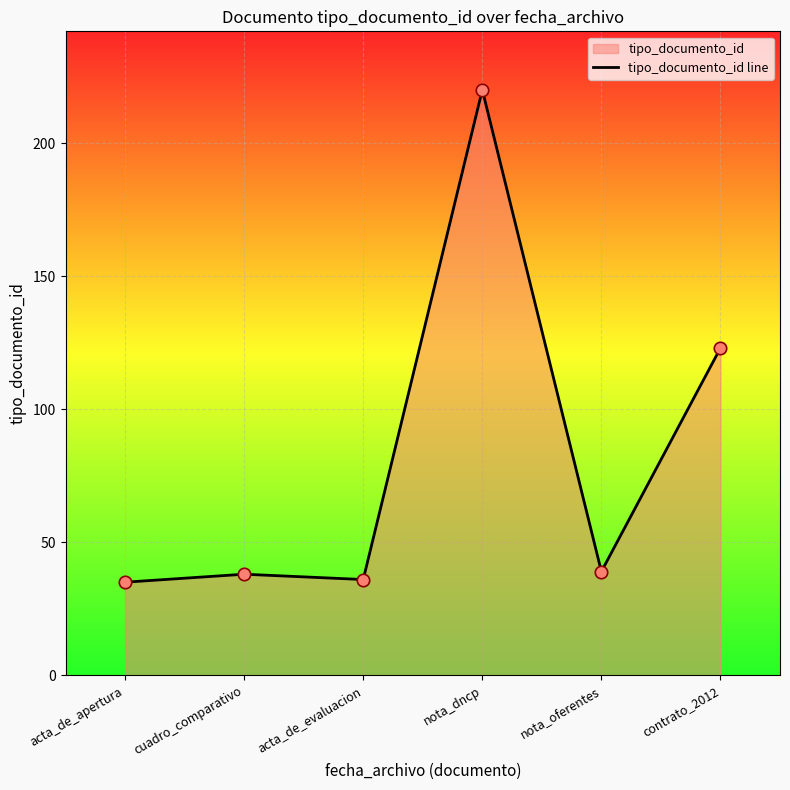

Between contrato_2012 and acta_de_evaluacion, which is larger?

contrato_2012